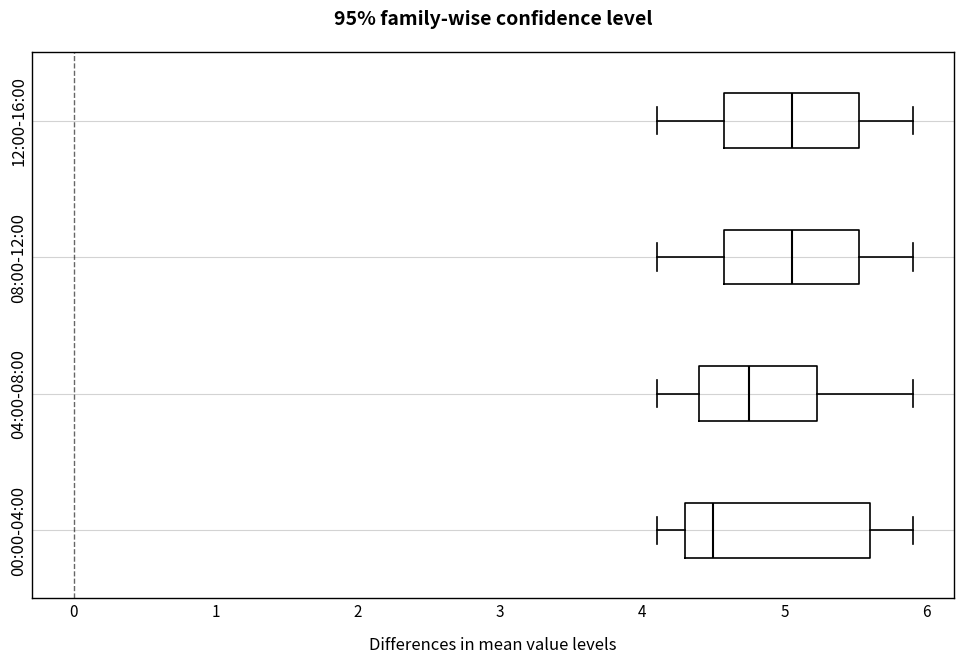

Which box is the widest, from its left edge to its right edge?

00:00-04:00